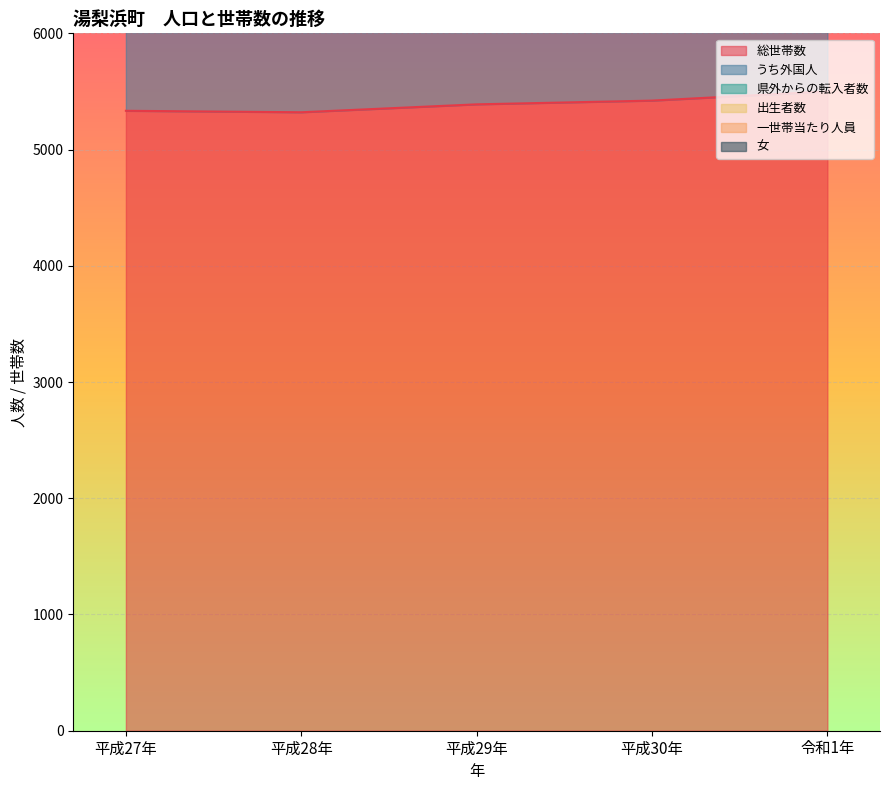

The value of 総世帯数 at 平成29年 is 9562.1. True or false?

False